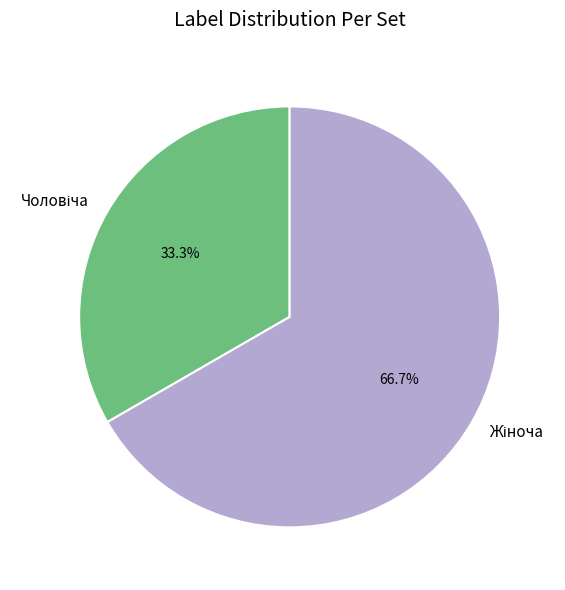

Is there a majority slice in this chart?

Yes